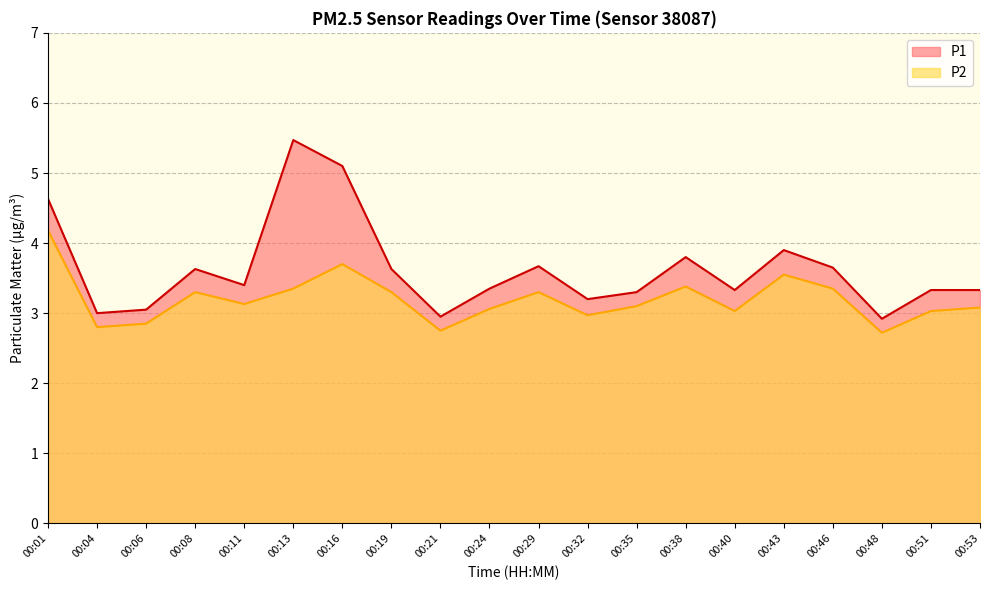

Rank the series by their average value, from highest to lowest.

P1, P2